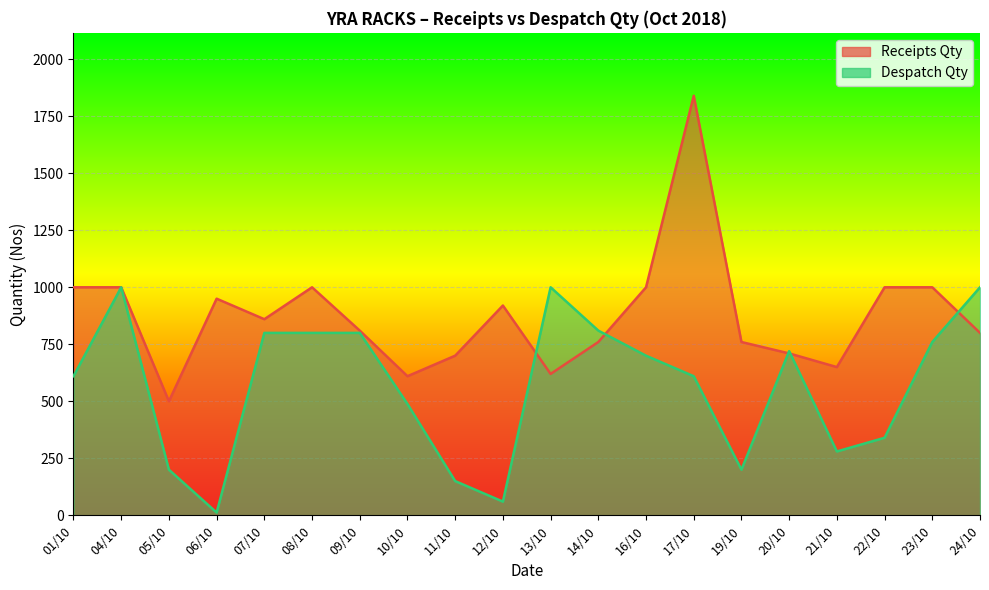

Between 13/10 and 11/10, which is larger?

11/10